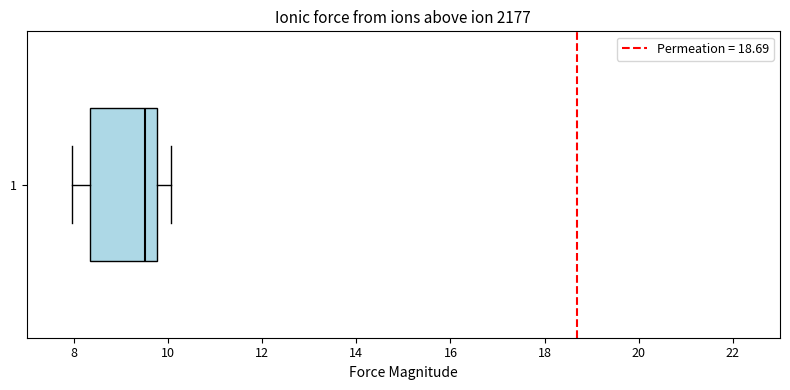

Where does the left whisker of the box at y = 1 end on the x-axis? The values are not printed on the chart, so give them approximately, as read against the axis.

8.0